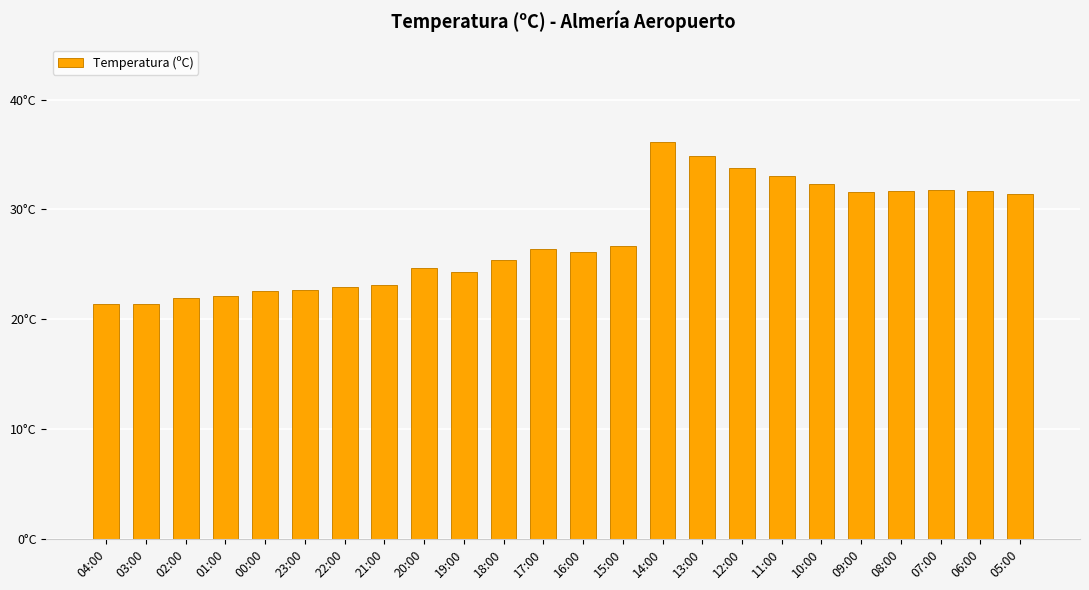

What is the label of the 23rd bar from the left?

06:00